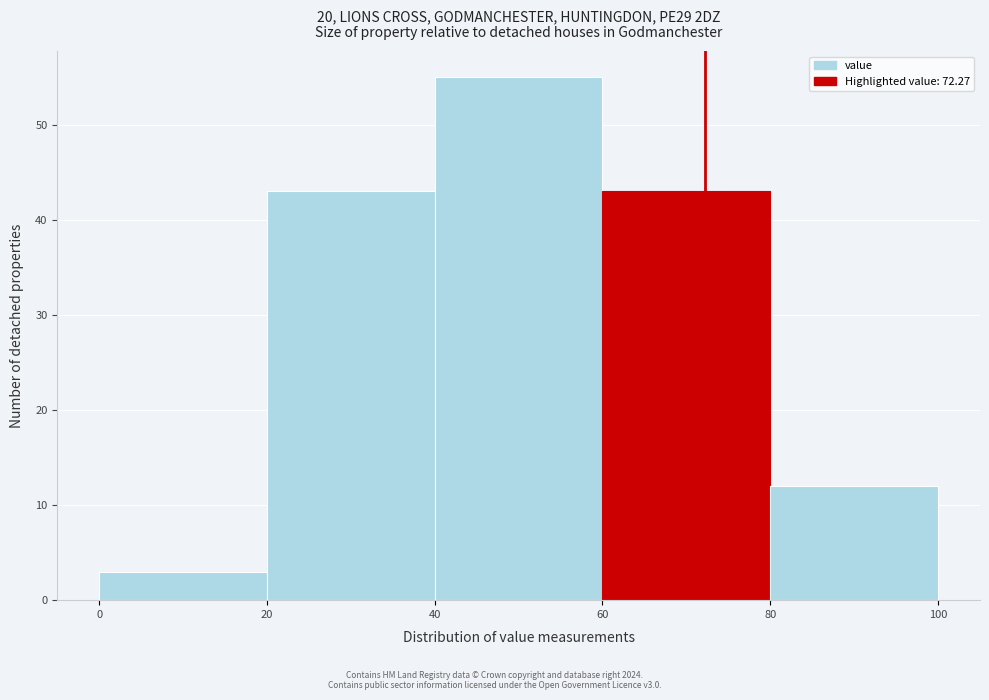

Reading left to right, list every bar in this chart as the range it spans on the x-axis followed by its height. The values are not printed on the chart, so give them approximately, as read against the axis.

0 to 20: 3
20 to 40: 43
40 to 60: 55
60 to 80: 43
80 to 100: 12